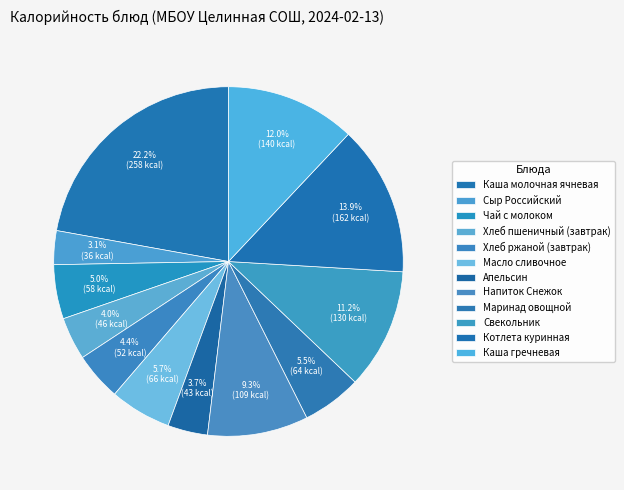

True or false: Напиток Снежок accounts for 1% of the total.

False